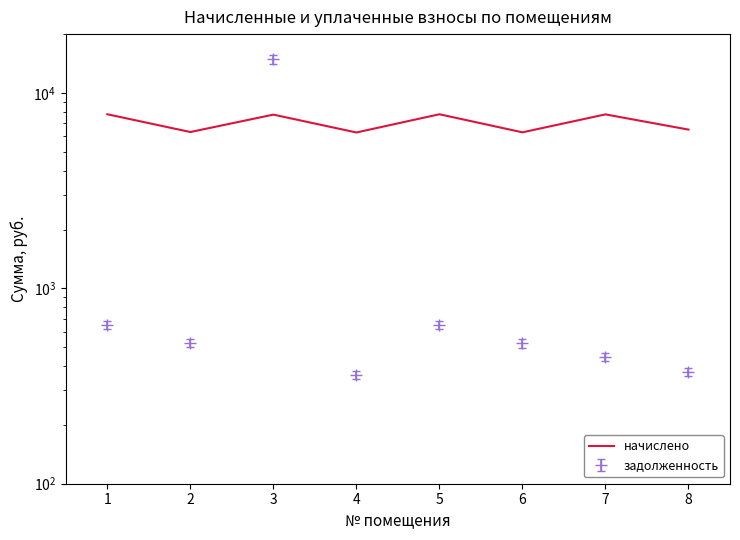

Is it true that the value at 8 is 6491.2?

True